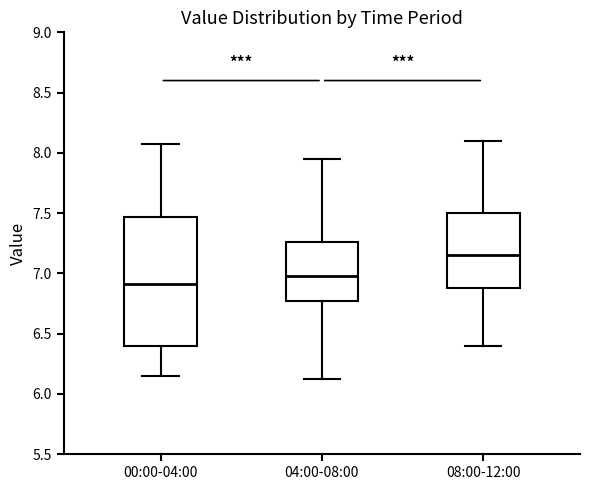

Where does the median line of the box for 04:00-08:00 sit on the y-axis? The values are not printed on the chart, so give them approximately, as read against the axis.

7.00